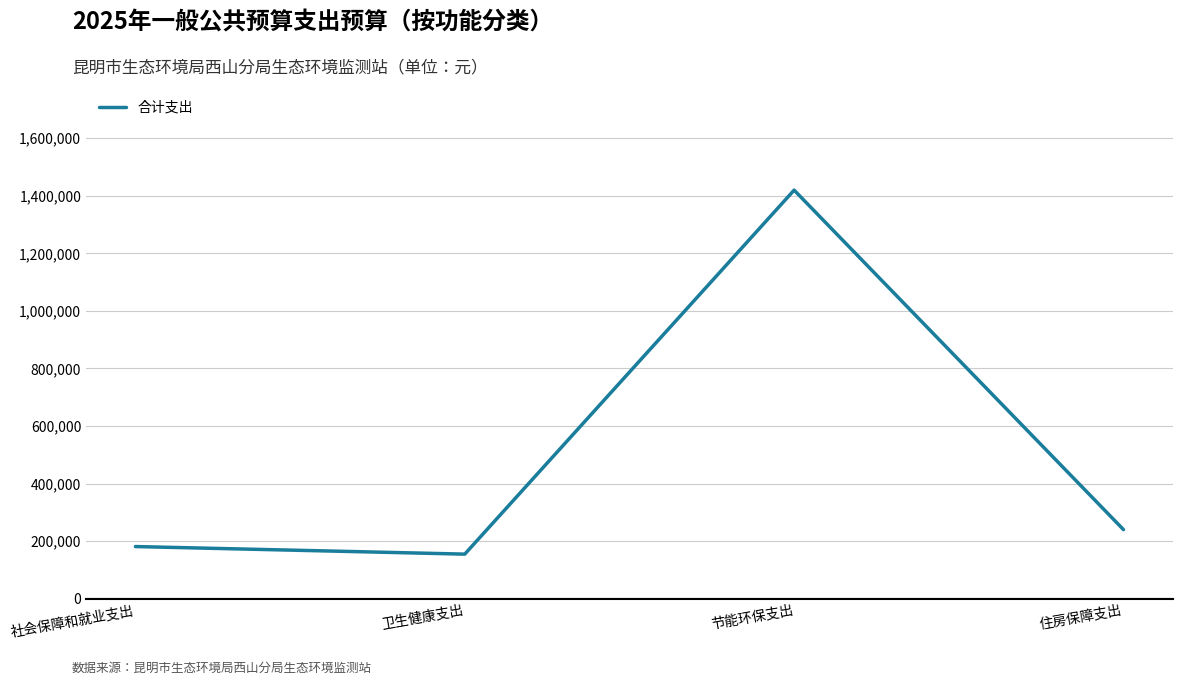

Reading left to right, transcribe all the data shown in this chart.

181080.0	154737.0	1419521.7	240000.0